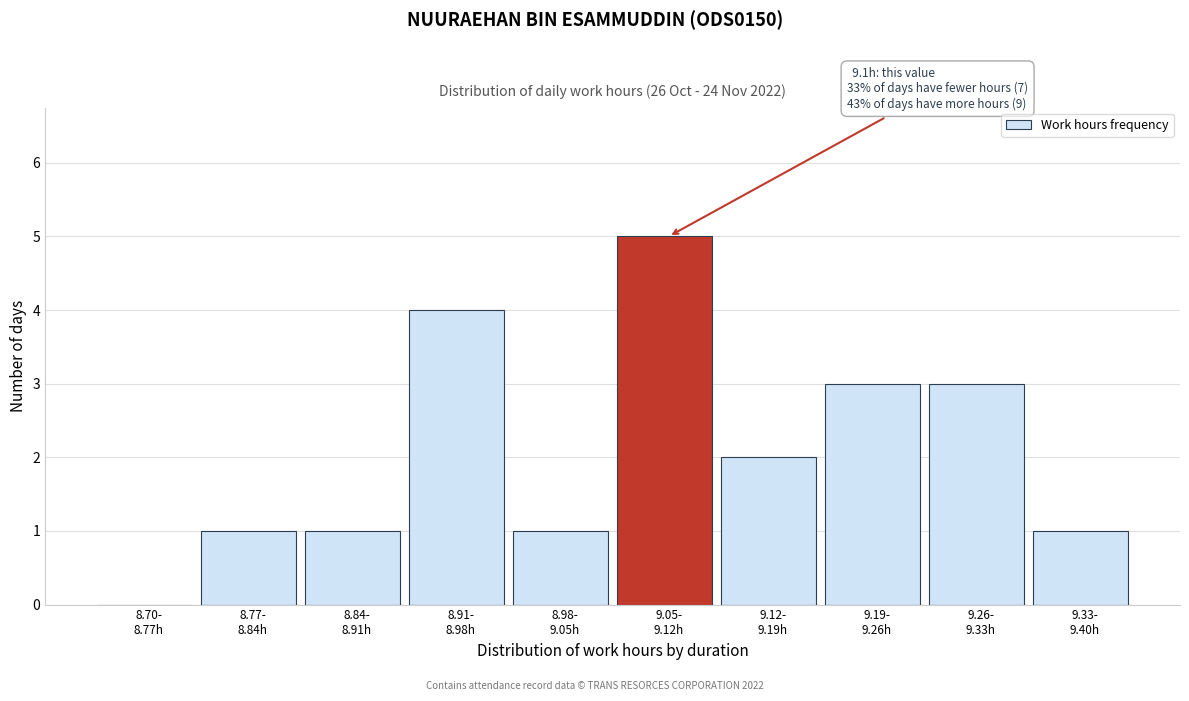

What is the sum of all values?

21